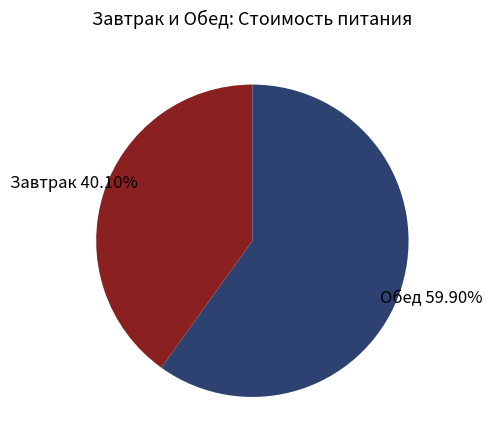

Between Обед and Завтрак, which is larger?

Обед